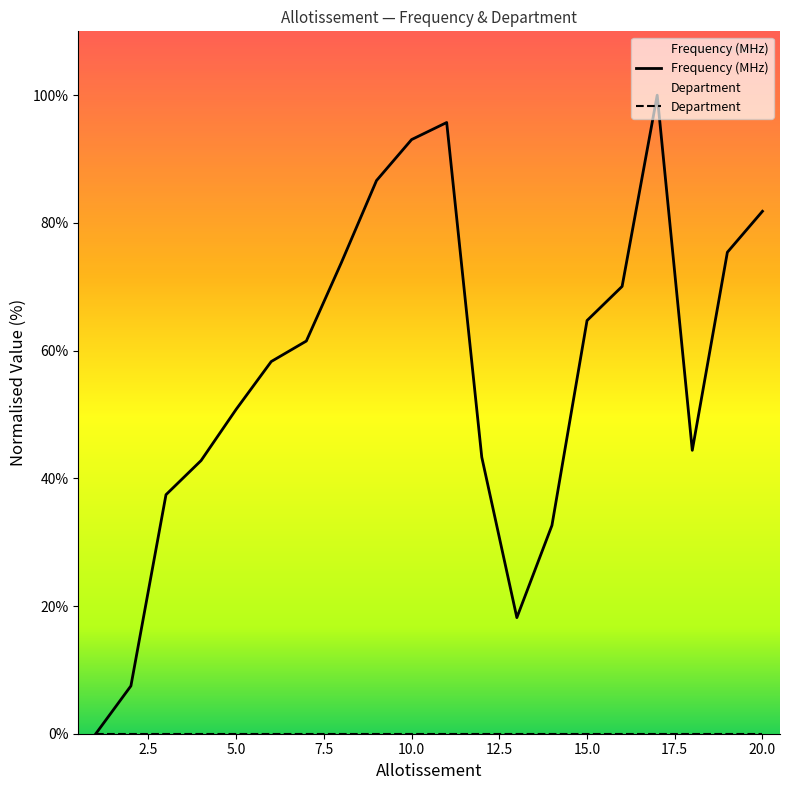

True or false: the data has more than 2 interior local peaks.

False